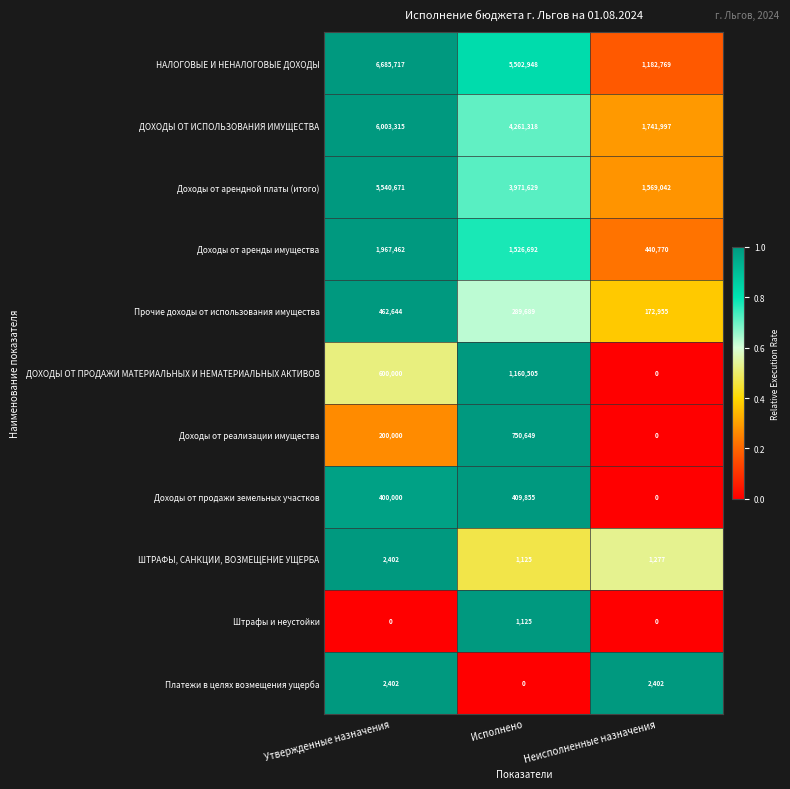

At which label does Доходы от аренды имущества first exceed 1526692?

Утвержденные назначения